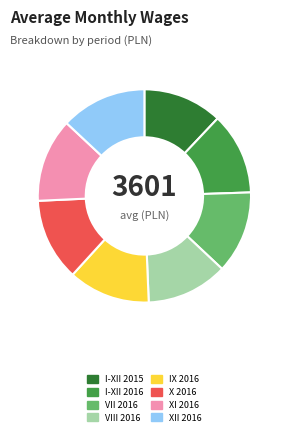

The X 2016 slice represents 1% of the pie. True or false?

False